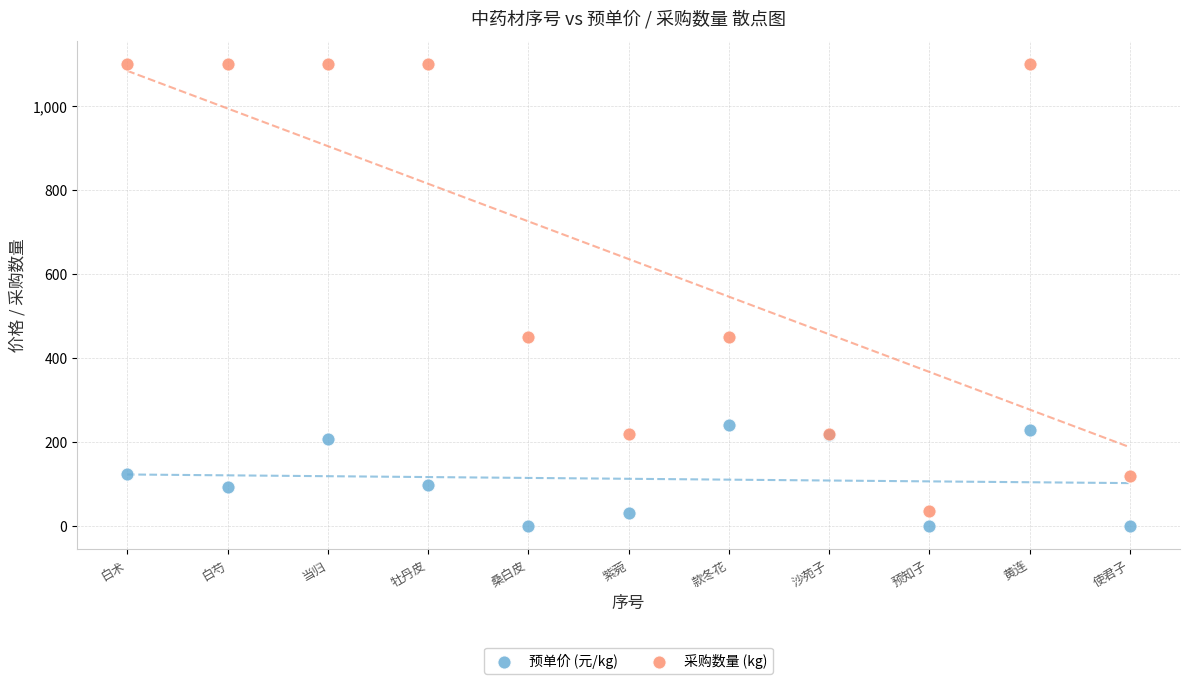

What is the X range (max minus min) for the scatter plot?

10.0